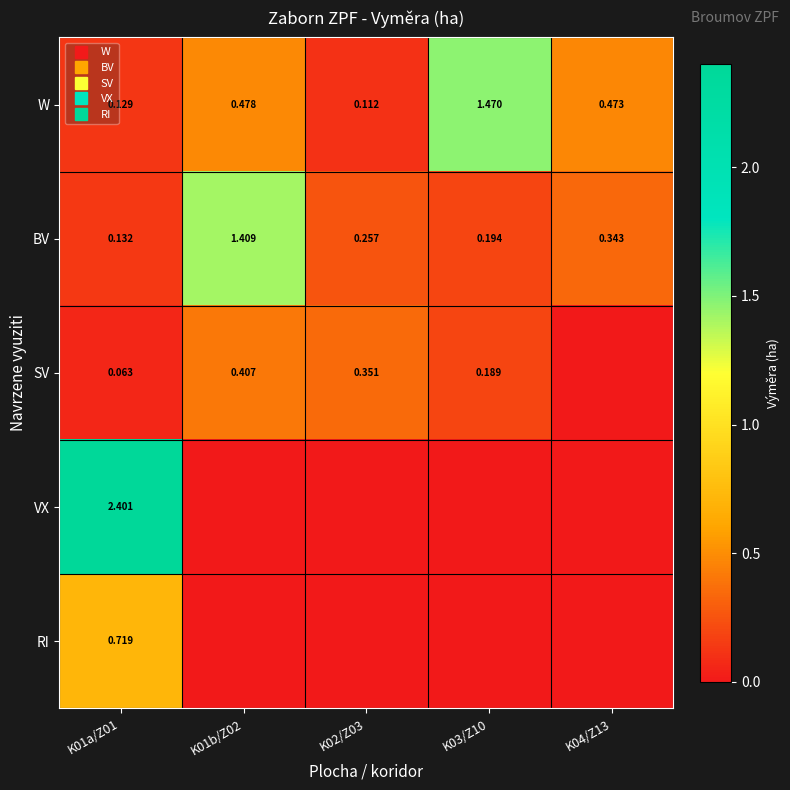

What is the average value of the SV series?

0.2